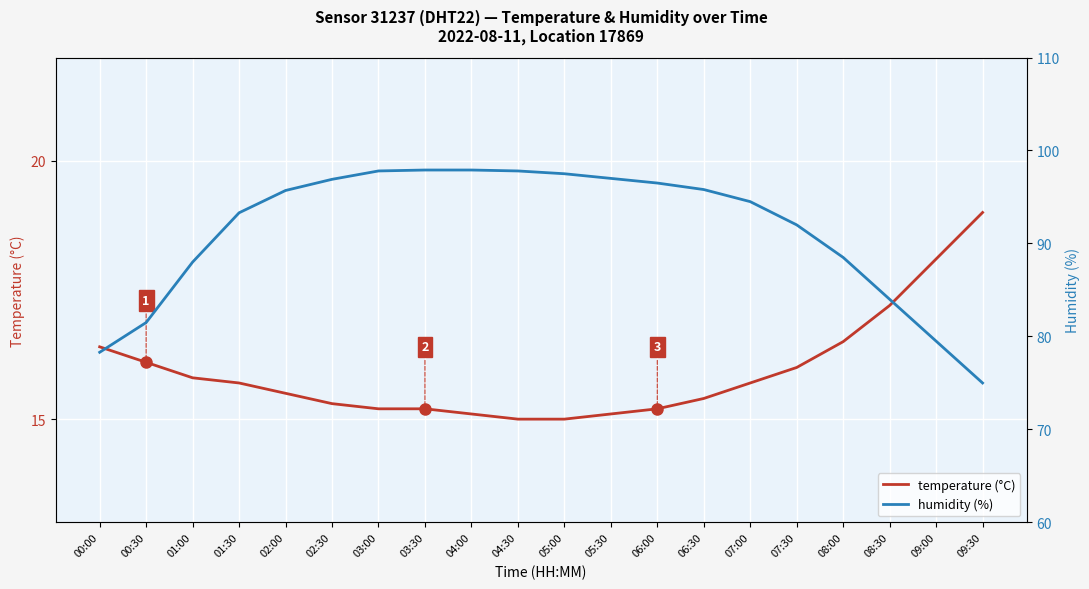

Reading left to right, list all the values displayed in this chart.

temperature: 00:00=16.4	00:30=16.1	01:00=15.8	01:30=15.7	02:00=15.5	02:30=15.3	03:00=15.2	03:30=15.2	04:00=15.1	04:30=15.0	05:00=15.0	05:30=15.1	06:00=15.2	06:30=15.4	07:00=15.7	07:30=16.0	08:00=16.5	08:30=17.2	09:00=18.1	09:30=19.0
humidity: 00:00=78.3	00:30=81.5	01:00=88.0	01:30=93.3	02:00=95.7	02:30=96.9	03:00=97.8	03:30=97.9	04:00=97.9	04:30=97.8	05:00=97.5	05:30=97.0	06:00=96.5	06:30=95.8	07:00=94.5	07:30=92.0	08:00=88.5	08:30=84.0	09:00=79.5	09:30=75.0